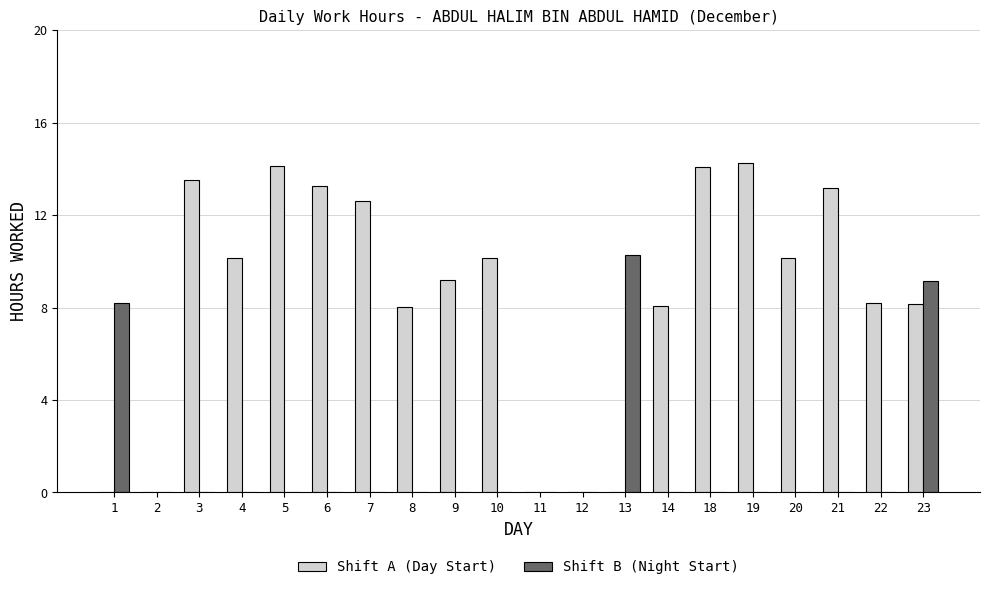

What is the maximum value for Shift B (Night Start)?

10.3